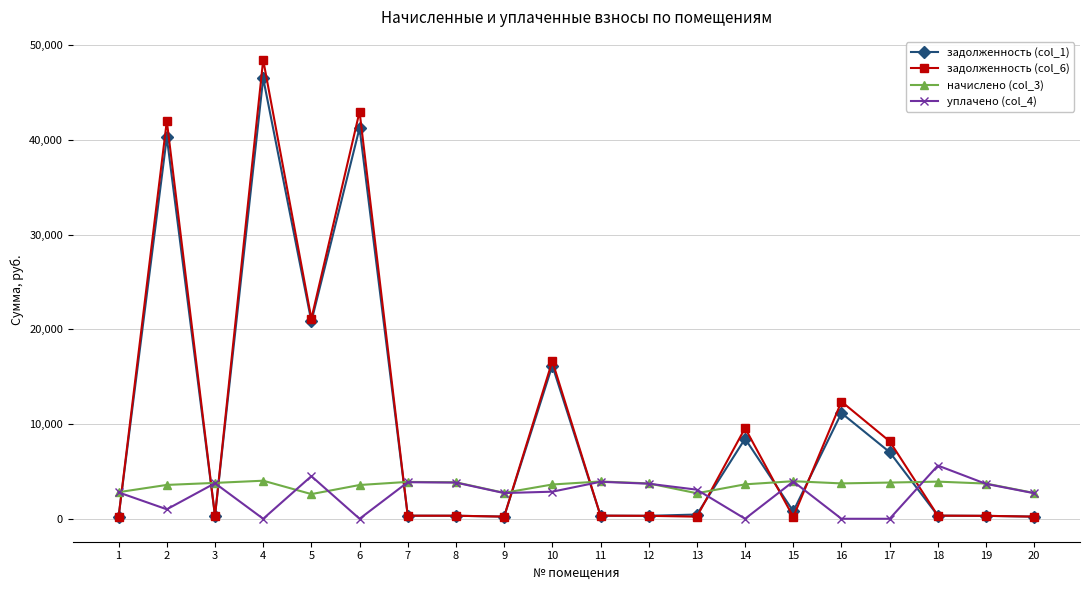

Which series has the largest range (max minus min)?

задолженность (col_6)